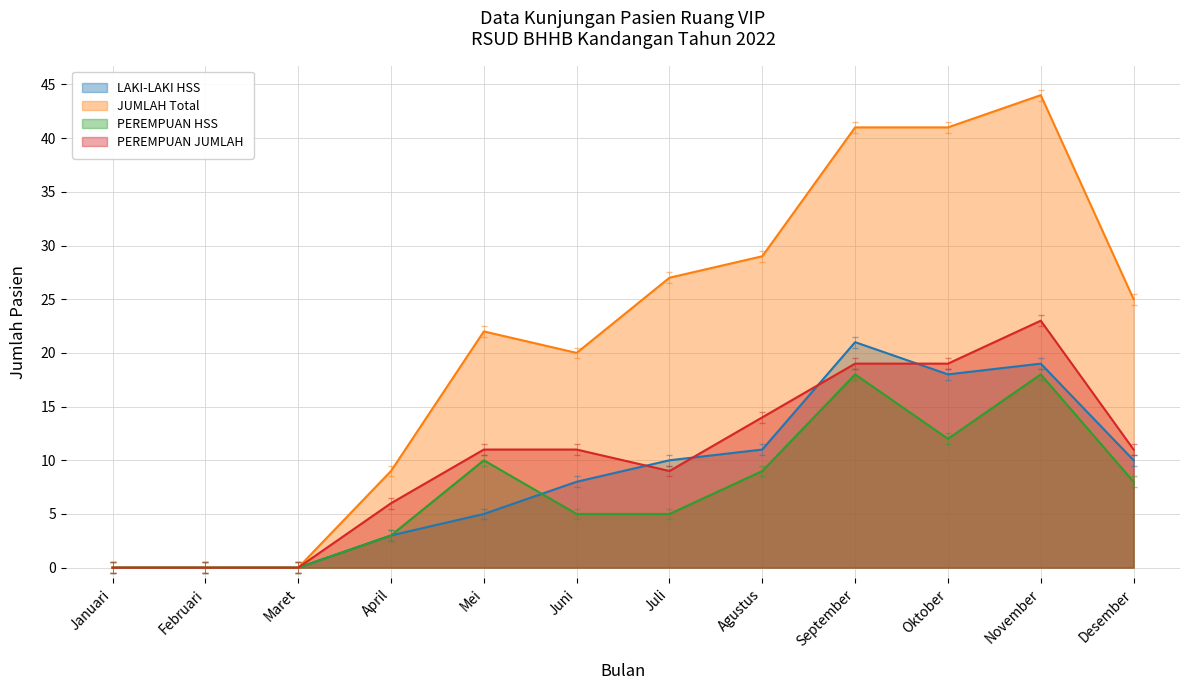

How many values in JUMLAH Total are above zero?

9